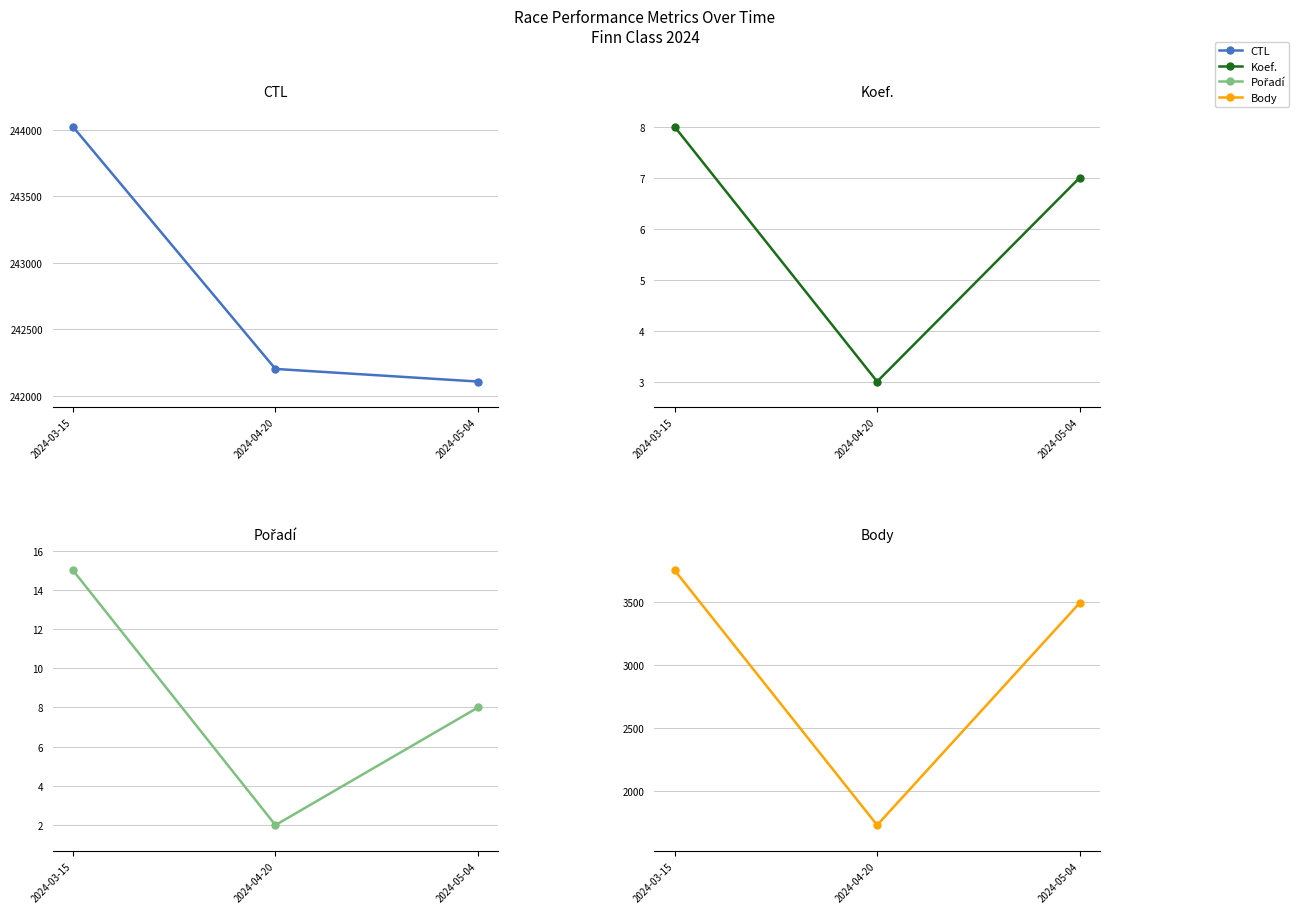

What value does the CTL series have at 2024-04-20, to the nearest 100?

242200